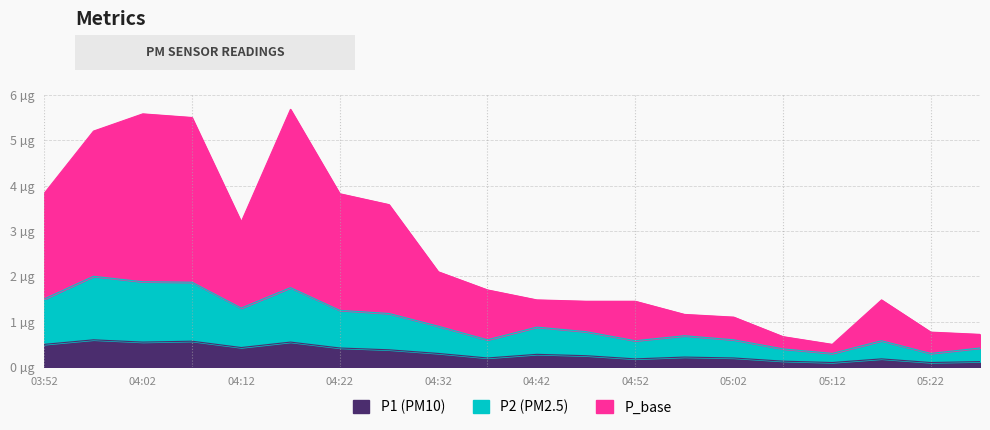

Is it true that P_base equals 0.0 at 05:22?

False